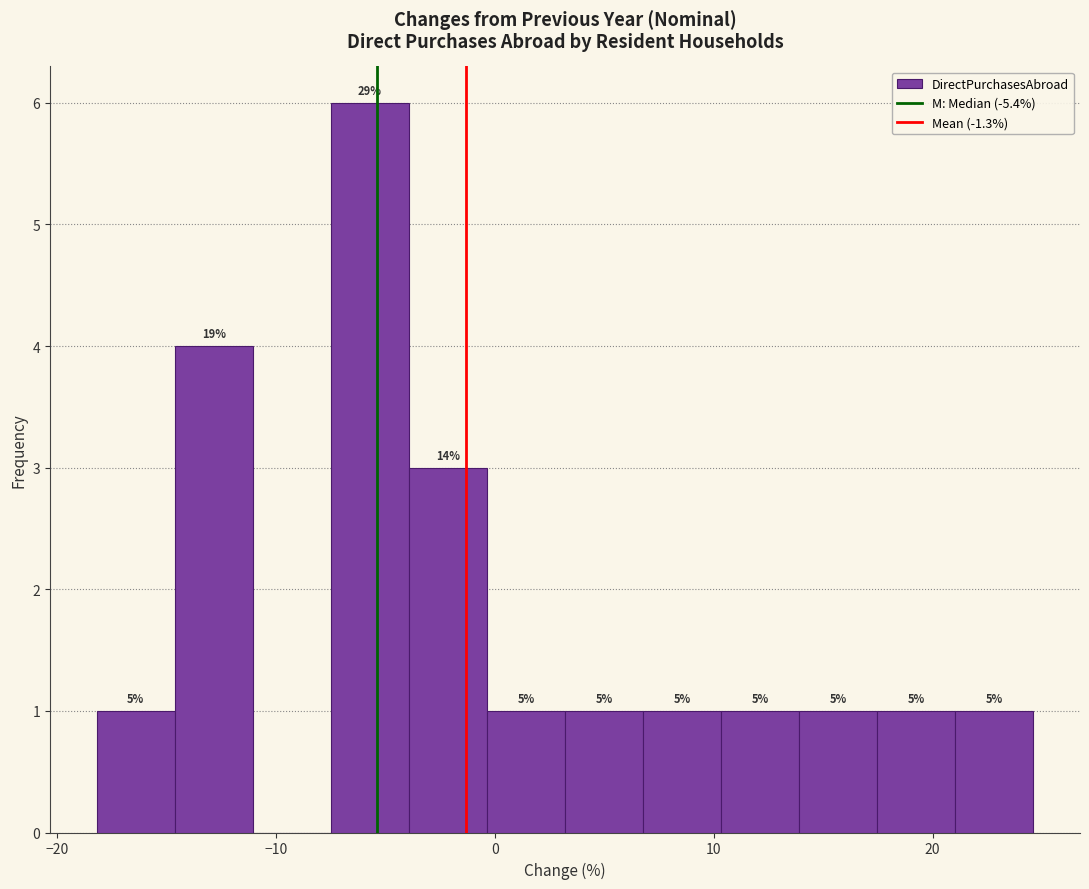

Around what value on the x-axis is the tallest bar? Give the approximate position of its centre, as read against the axis.

-6